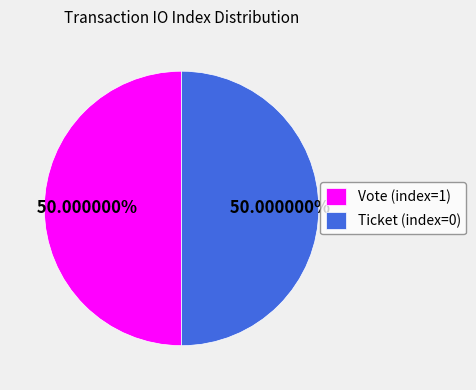

How many segments does this pie chart have?

2